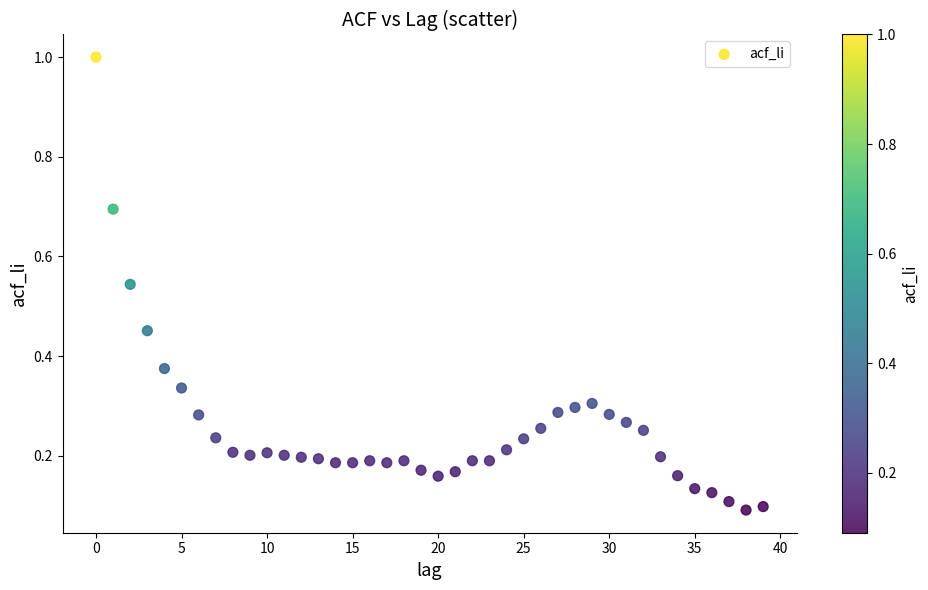

What is the range of Y values (max minus min)?

0.9